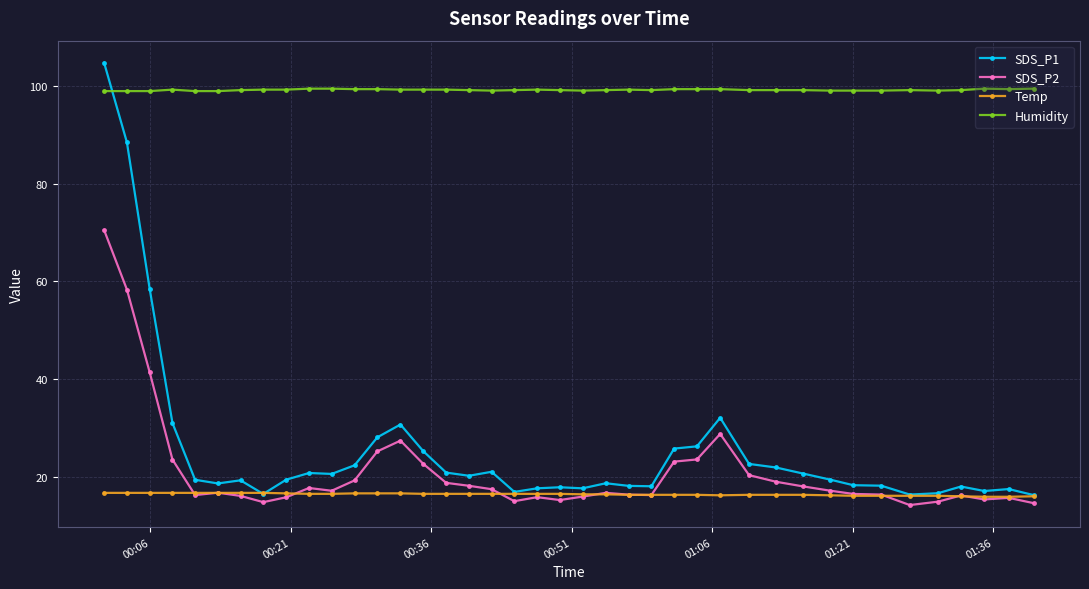

After their last crossing, which series has the higher values: Humidity or SDS_P1?

Humidity